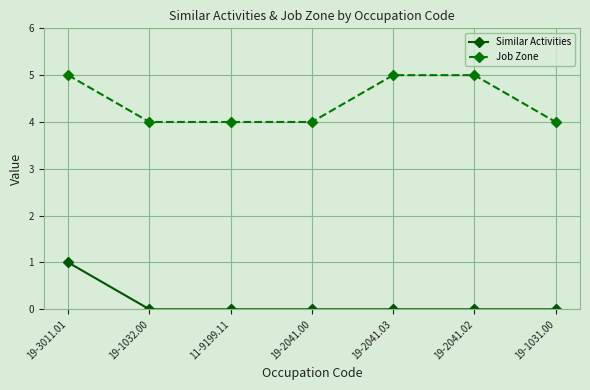

Is the value of Job Zone at 19-1032.00 greater than the value of Similar Activities at 19-2041.02?

Yes